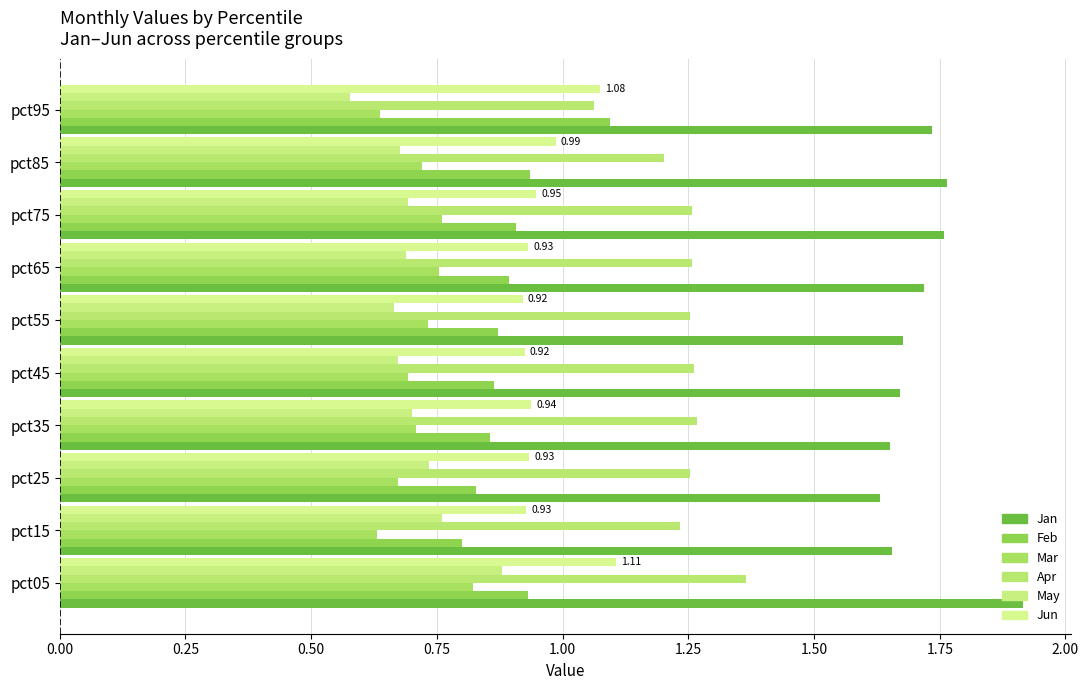

Which series has the largest total across all categories?

Jan